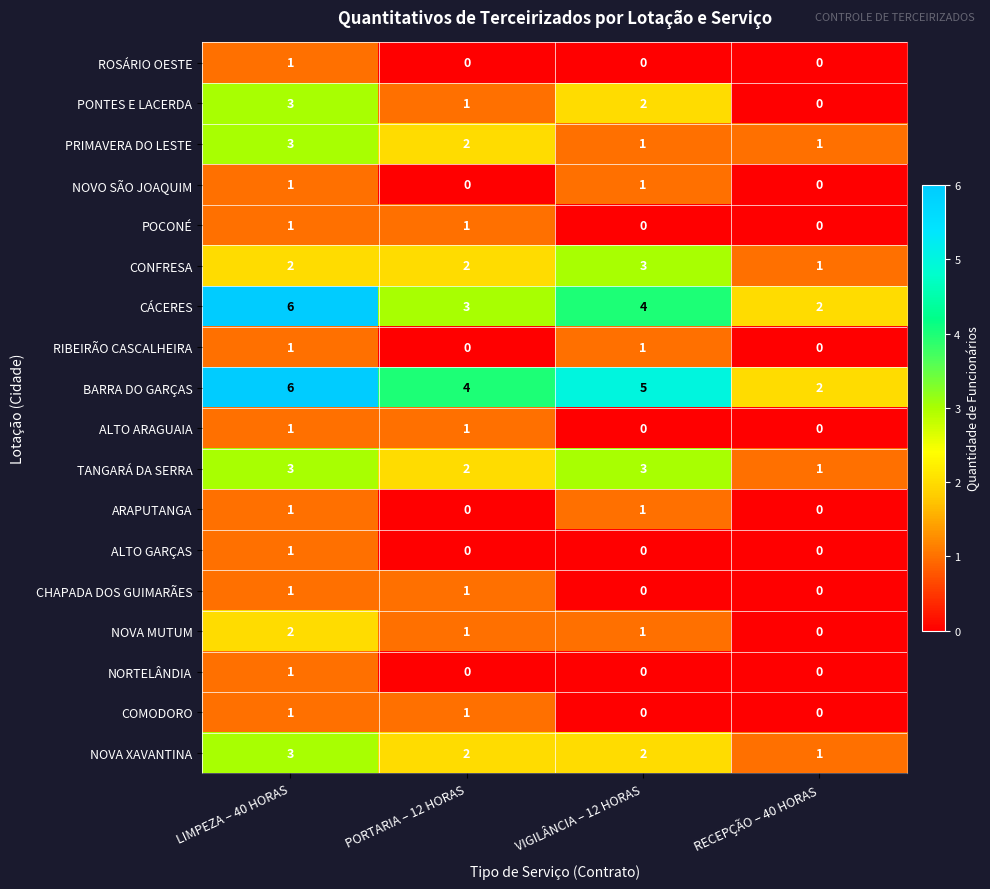

At which category is the sum across all series the highest?

LIMPEZA – 40 HORAS